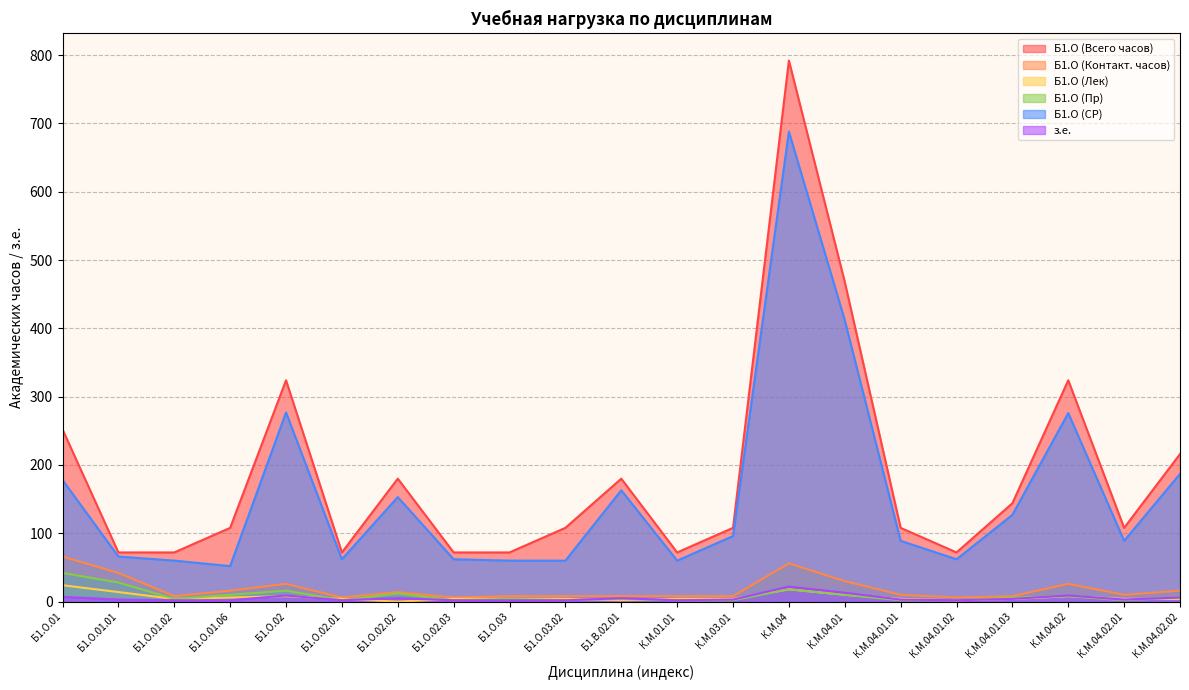

Which category has the lowest value in the Б1.О (СР) series?

Б1.О.01.06